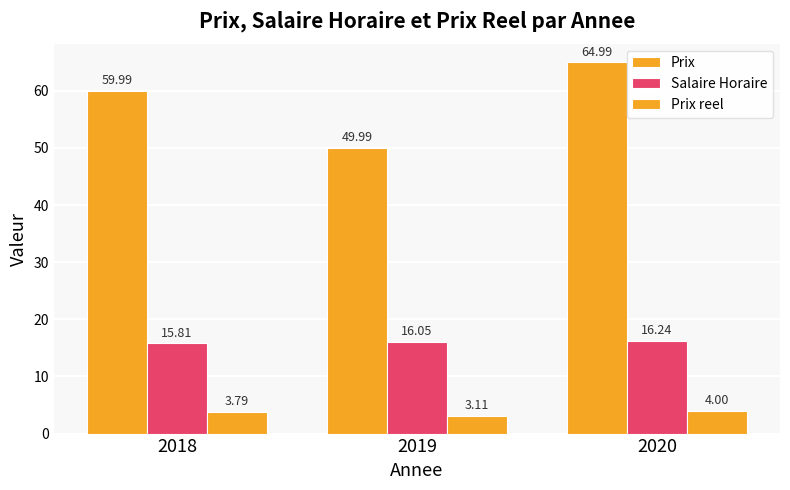

Count the number of categories in the chart.

3